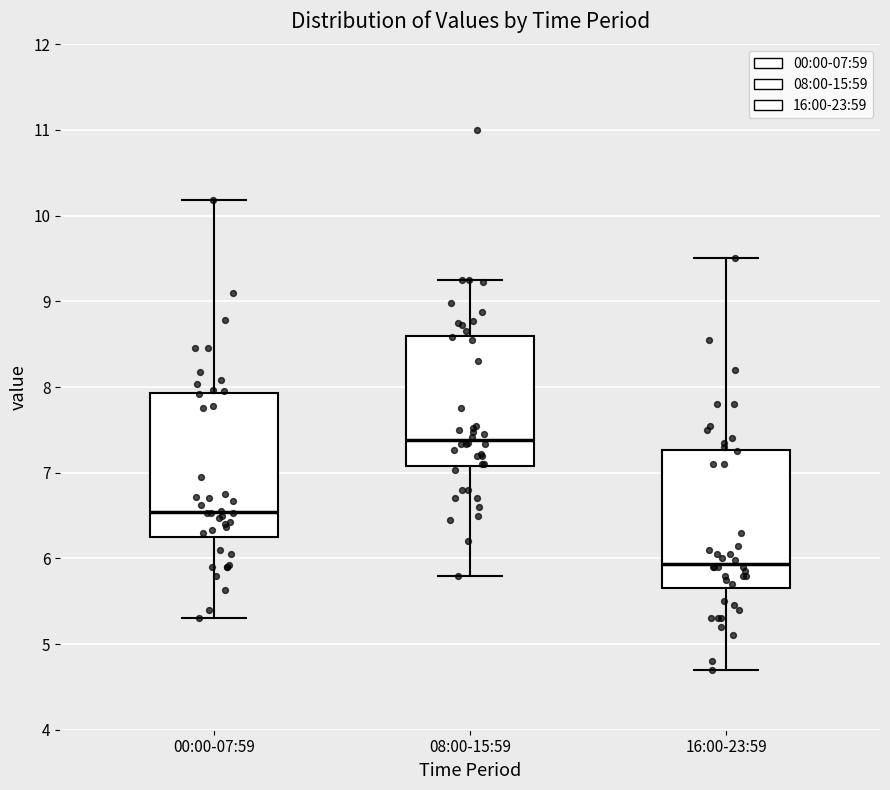

Reading left to right, transcribe this box plot: for each box, give where its median line is, the range the box spans, and where its two whiskers end, as read against the y-axis. The values are not printed on the chart, so give them approximately, as read against the axis.

00:00-07:59: median 6.5, box 6.3 to 7.9, whiskers 5.3 to 10.2
08:00-15:59: median 7.4, box 7.1 to 8.6, whiskers 5.8 to 9.3
16:00-23:59: median 5.9, box 5.7 to 7.3, whiskers 4.7 to 9.5